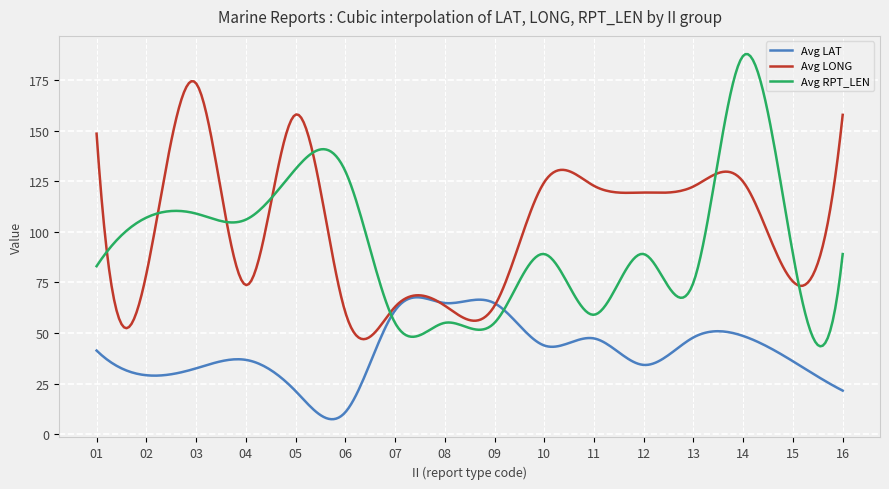

Which series has the largest total across all categories?

Avg LONG